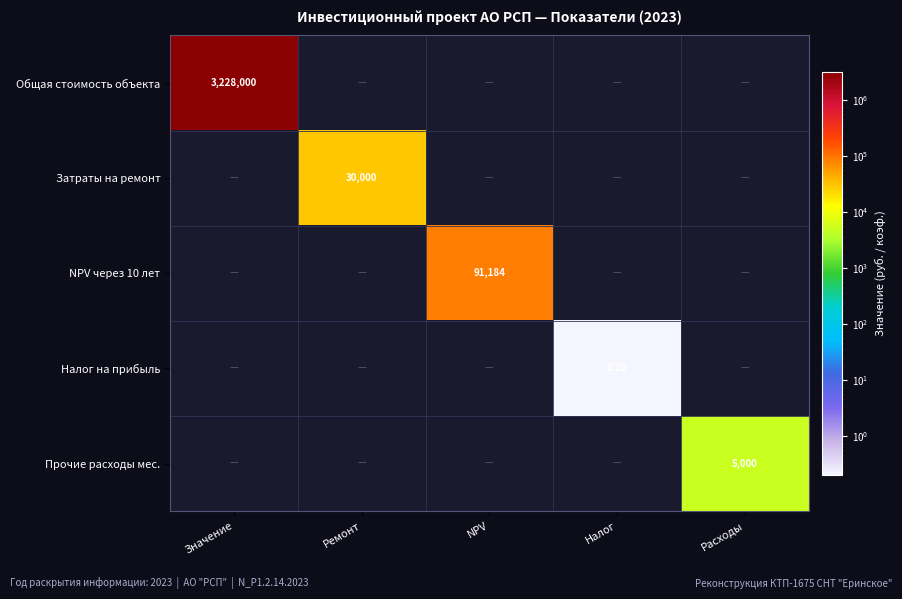

At how many categories does at least one series exceed 1727923?

1